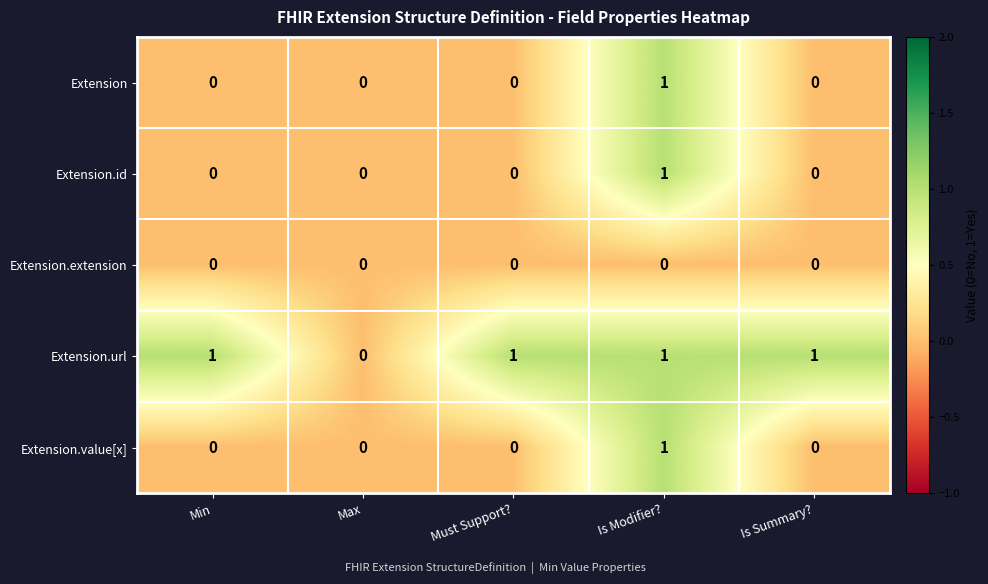

What is the total value across all series at Is Modifier??

4